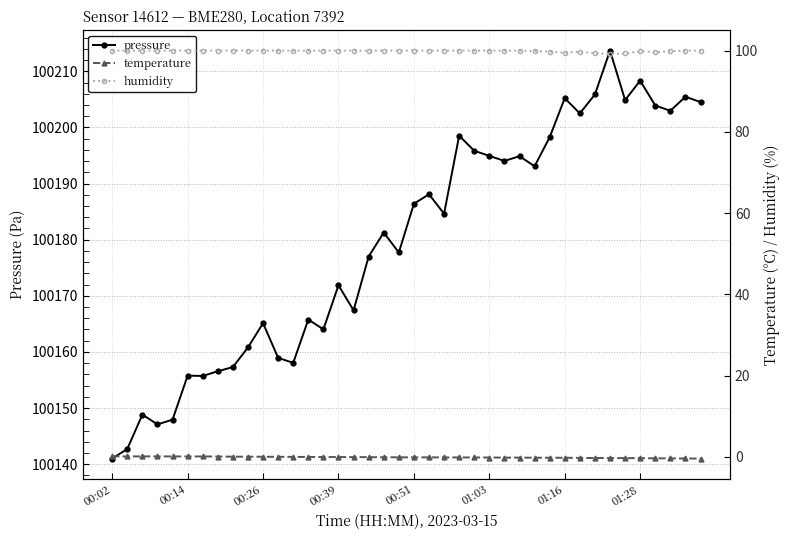

Which category has the lowest value in the pressure series?

00:02